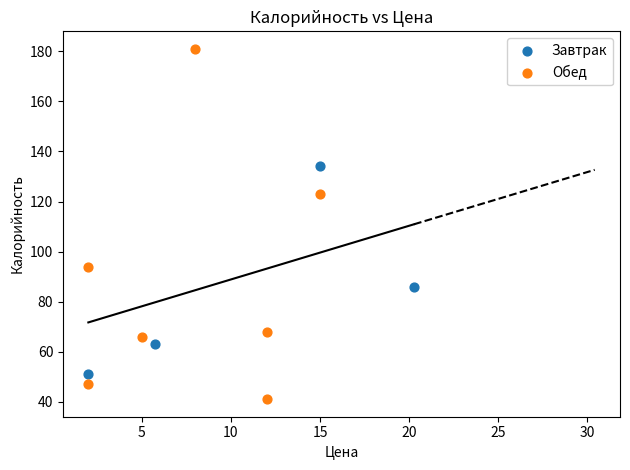

Which series contains the lowest Y value?

Обед